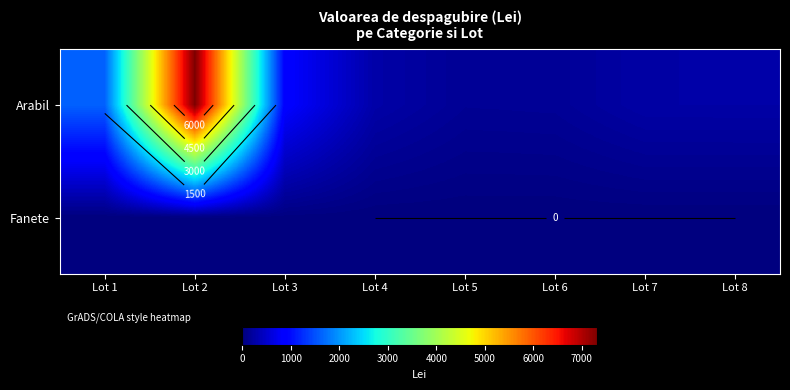

What is the maximum value for Fanete?

14.9